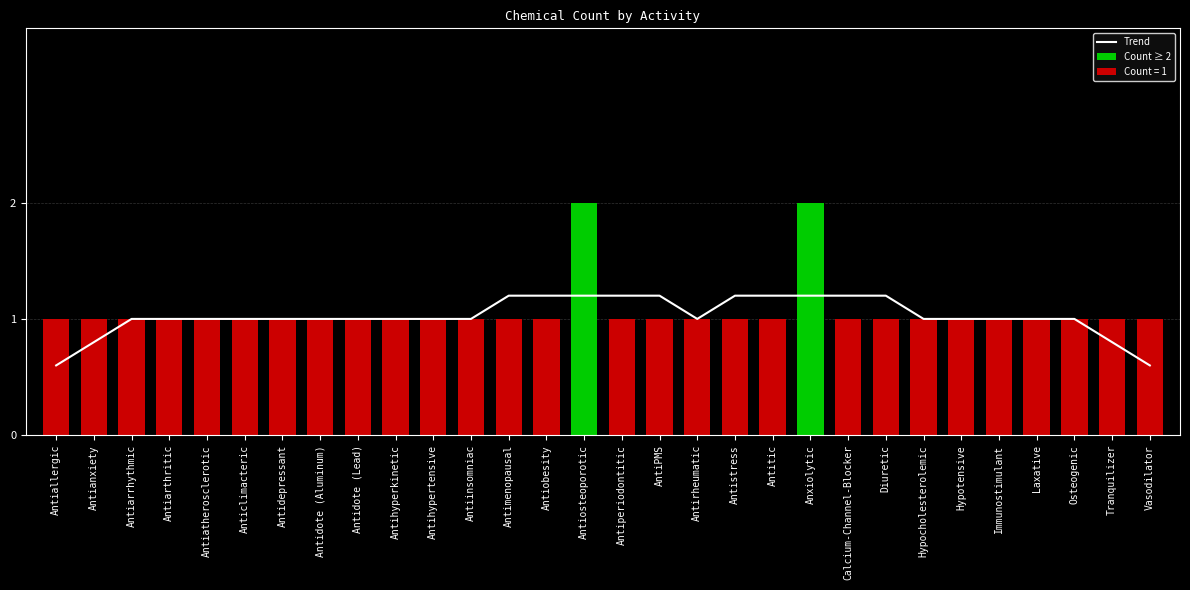

List the labels in order of value, smallest first.

Antiallergic, Antianxiety, Antiarrhythmic, Antiarthritic, Antiatherosclerotic, Anticlimacteric, Antidepressant, Antidote (Aluminum), Antidote (Lead), Antihyperkinetic, Antihypertensive, Antiinsomniac, Antimenopausal, Antiobesity, Antiperiodontitic, AntiPMS, Antirheumatic, Antistress, Antitic, Calcium-Channel-Blocker, Diuretic, Hypocholesterolemic, Hypotensive, Immunostimulant, Laxative, Osteogenic, Tranquilizer, Vasodilator, Antiosteoporotic, Anxiolytic